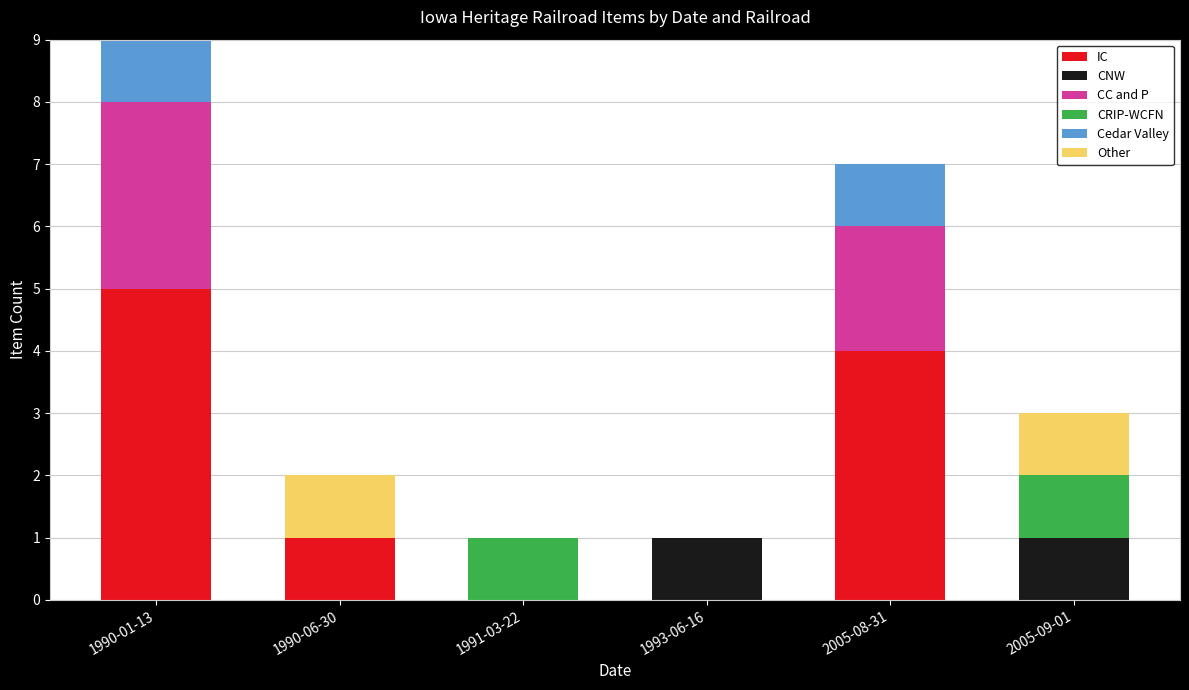

At which category is the sum across all series the highest?

1990-01-13